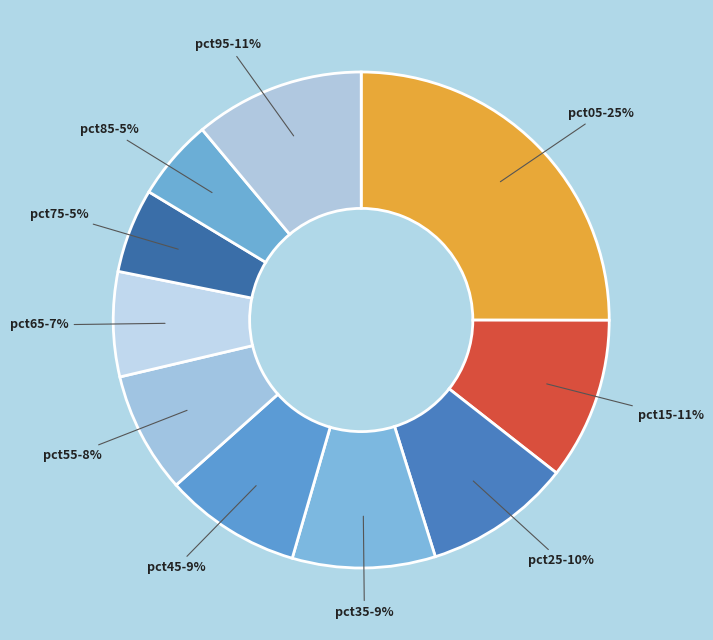

To the nearest percent, what portion does pct95 represent?

11%